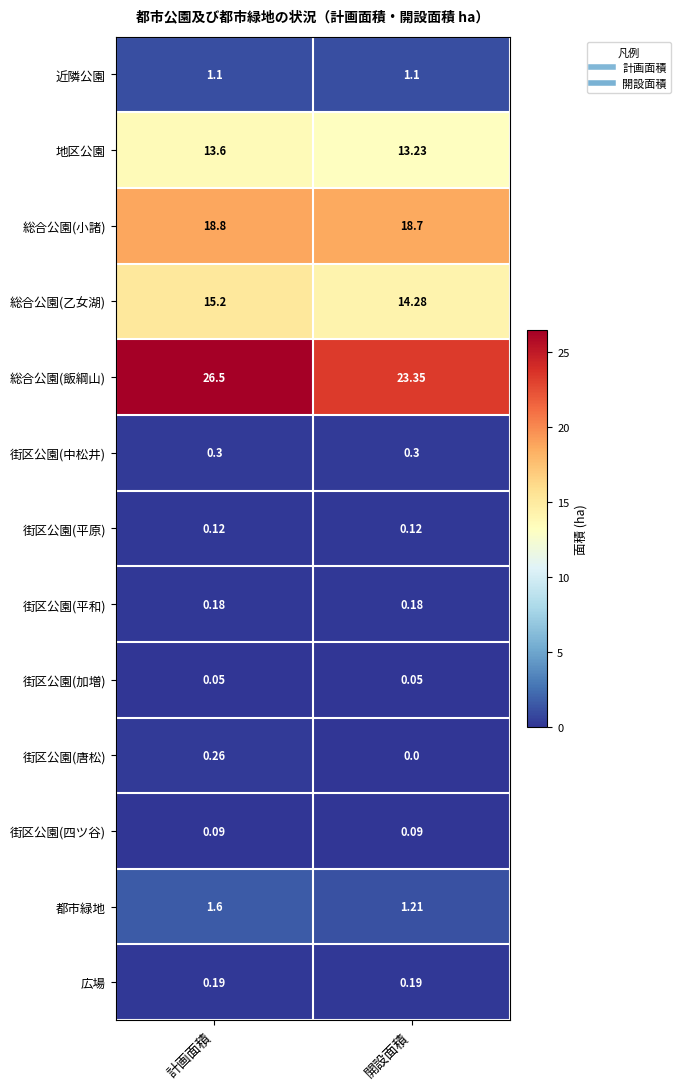

At 開設面積, list the series in order from smallest to largest.

街区公園(唐松), 街区公園(加増), 街区公園(四ツ谷), 街区公園(平原), 街区公園(平和), 広場, 街区公園(中松井), 近隣公園, 都市緑地, 地区公園, 総合公園(乙女湖), 総合公園(小諸), 総合公園(飯綱山)